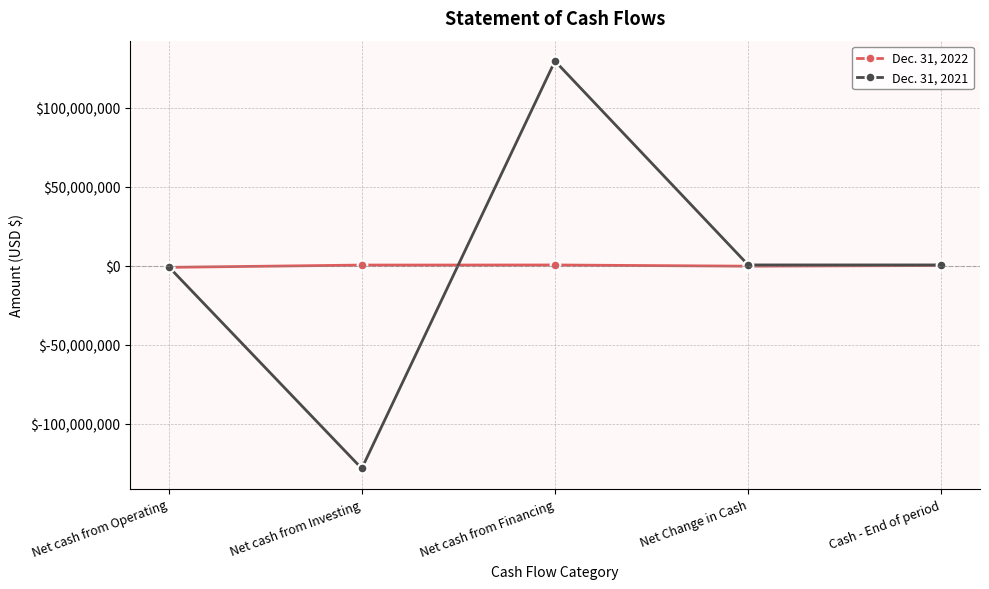

At which category is the sum across all series the highest?

Net cash from Financing